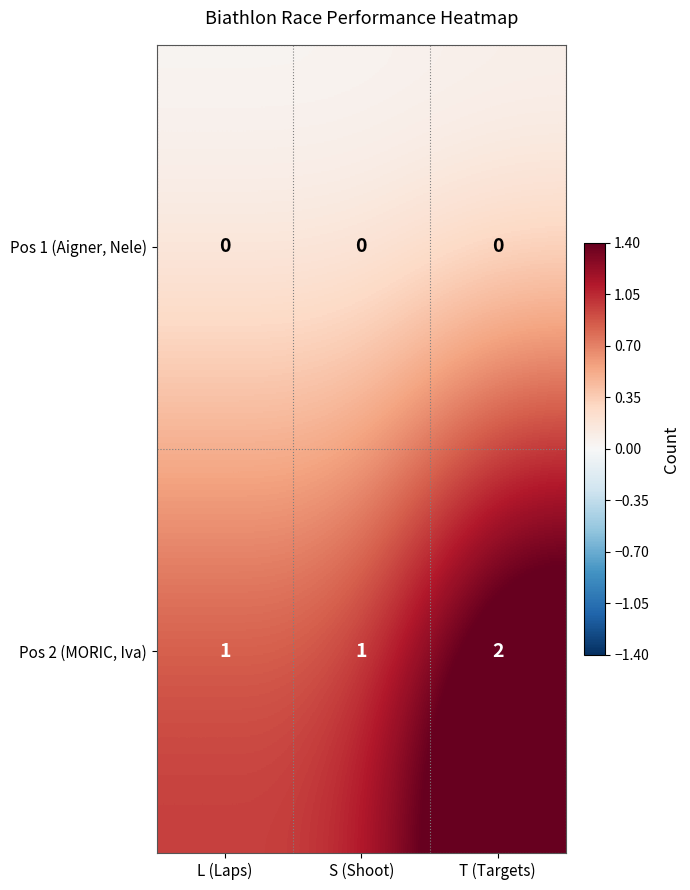

Rank the series by their average value, from lowest to highest.

Pos 1 (Aigner, Nele), Pos 2 (MORIC, Iva)